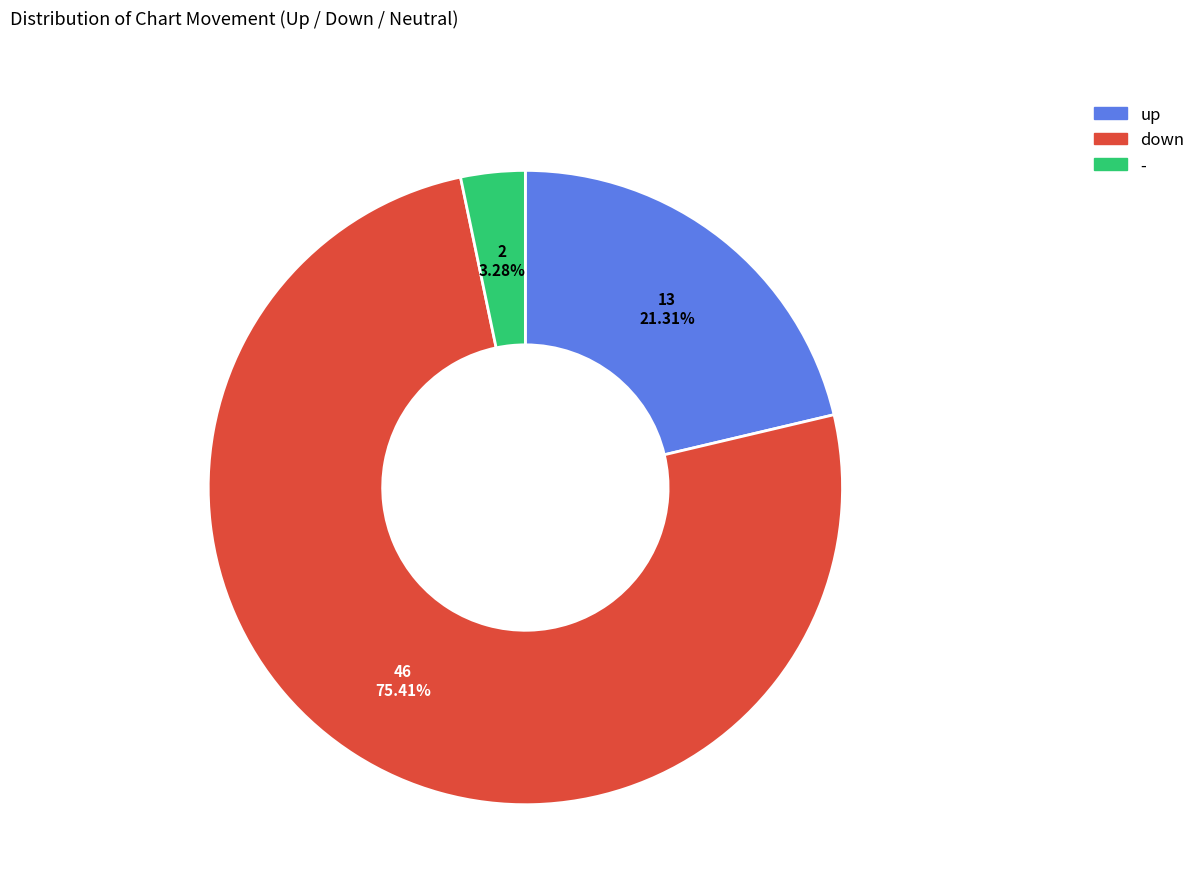

What percentage do down and up together represent?

96.7%